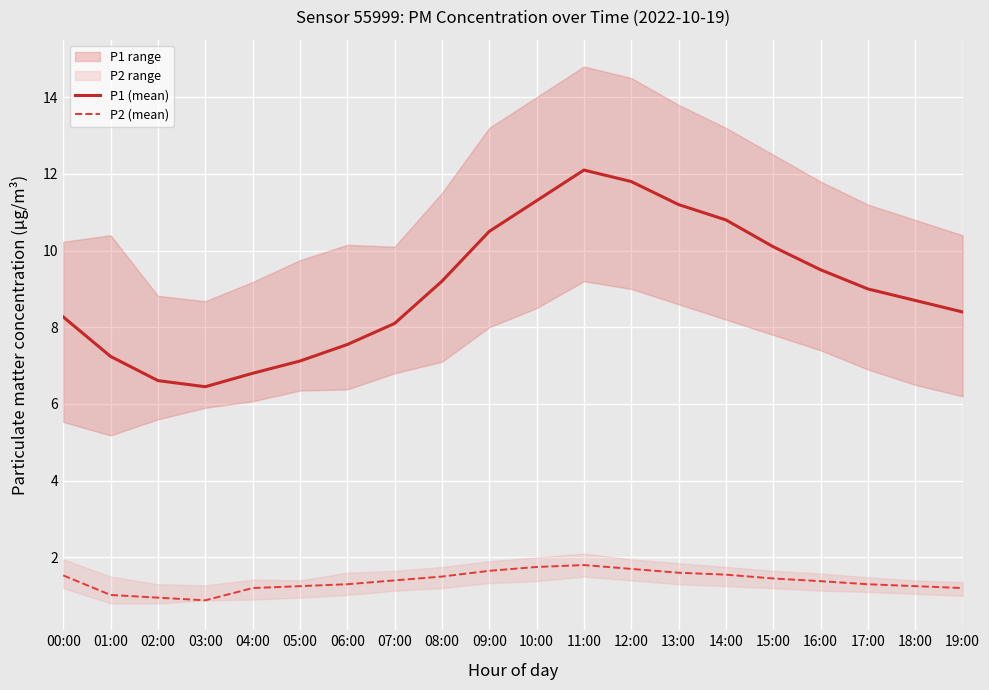

What is the value of the P1 (mean) point at the 20th from the left?

8.4